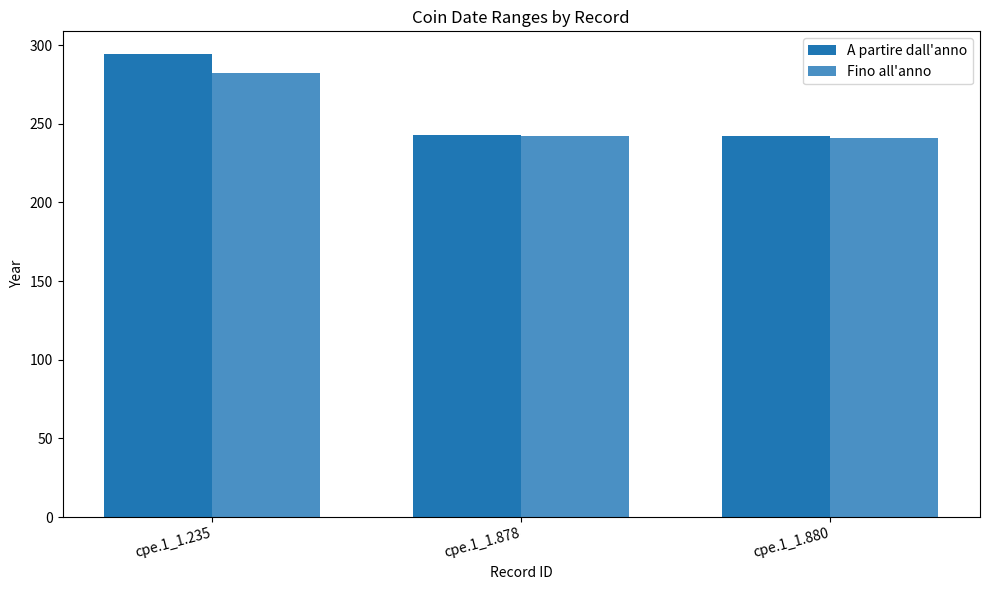

What is the average value of the A partire dall'anno series?

260